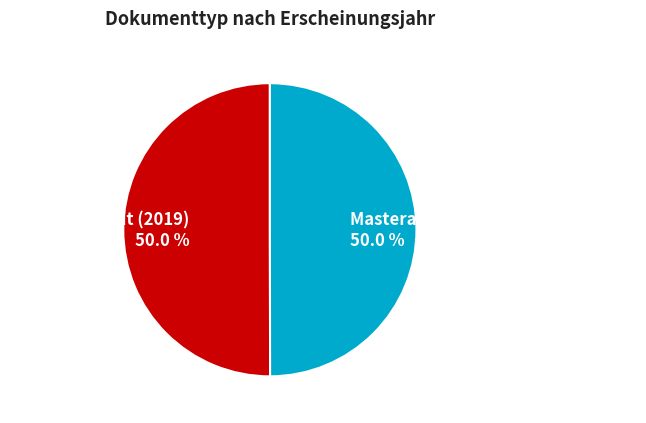

Approximately how many times larger is the value at Bachelorarbeit (2019) compared to Masterarbeit / Diplomarbeit (2017)?

1.0